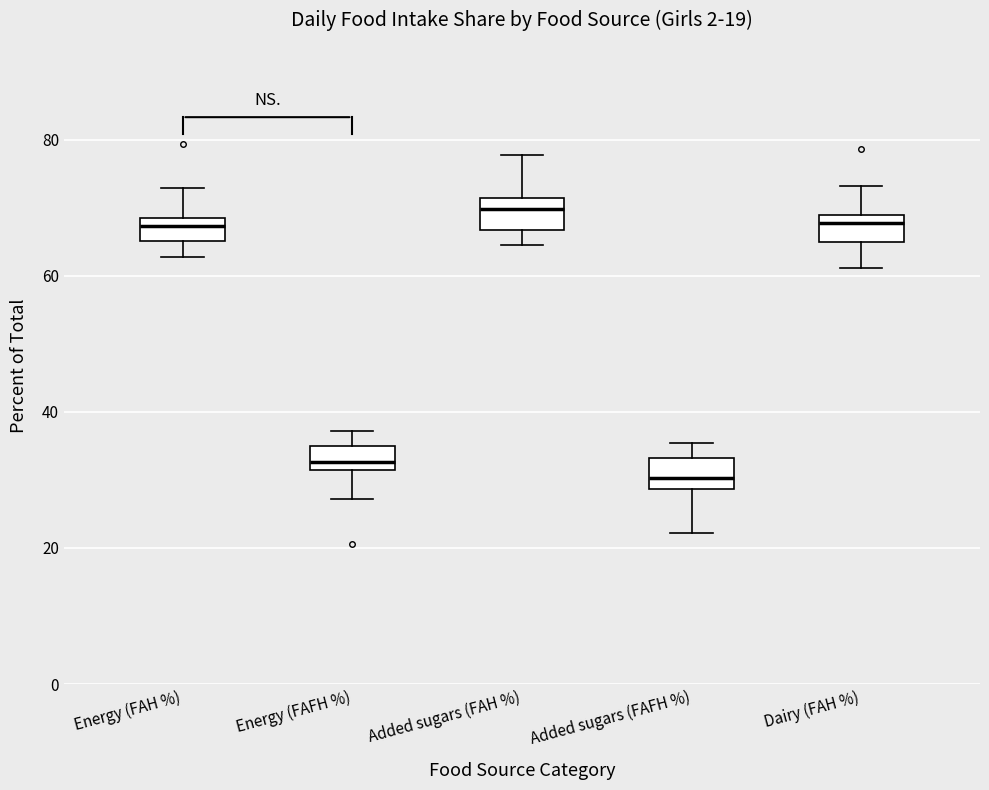

Which box's median line is the highest?

Added sugars (FAH %)